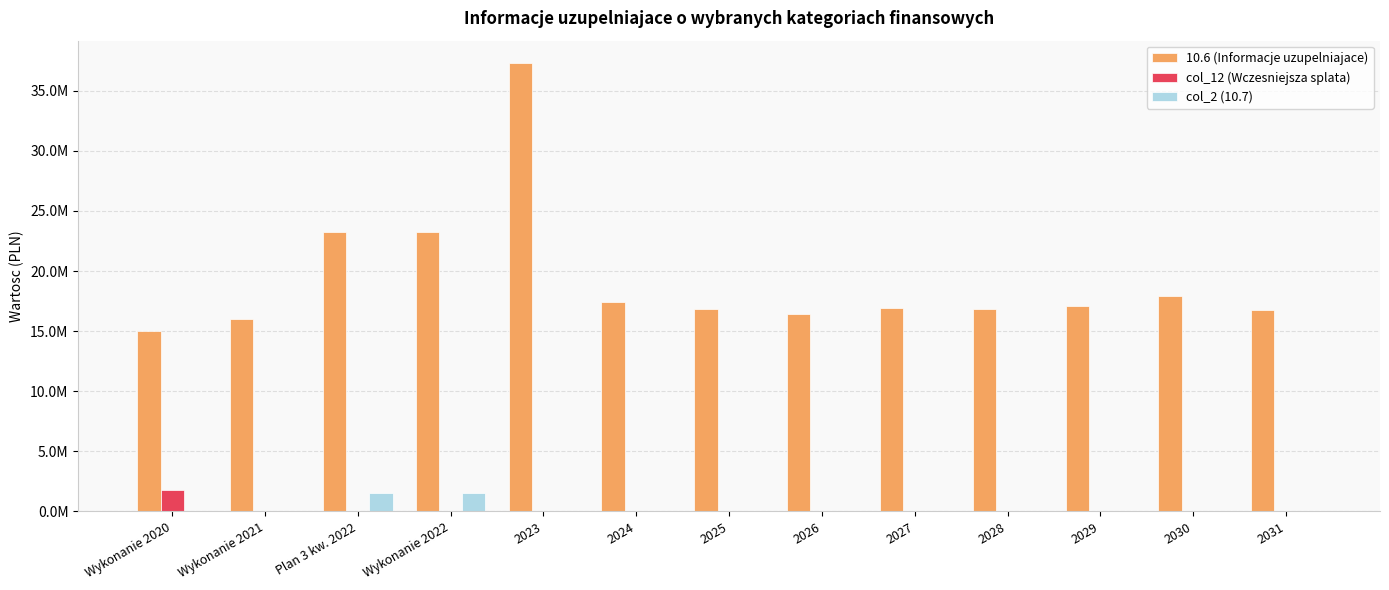

Which category has the lowest value in the col_12 (Wczesniejsza splata) series?

Plan 3 kw. 2022